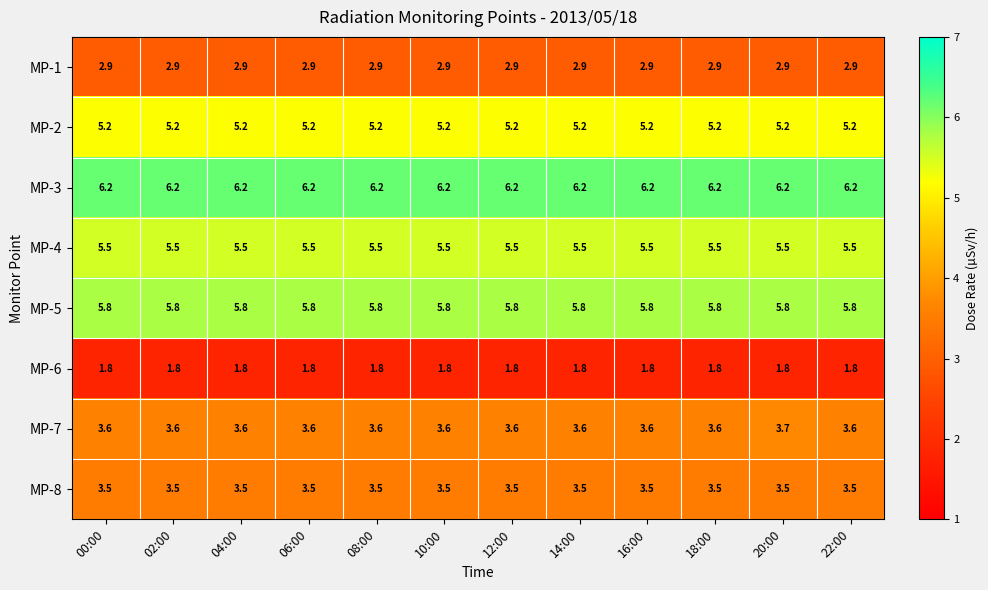

Rank the series by their maximum value, from highest to lowest.

MP-3, MP-5, MP-4, MP-2, MP-7, MP-8, MP-1, MP-6